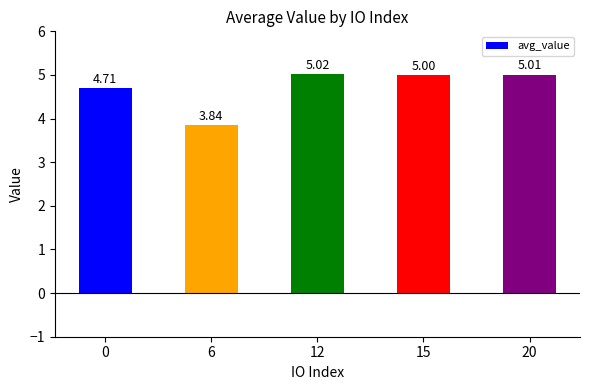

How many data points are above 5?

3